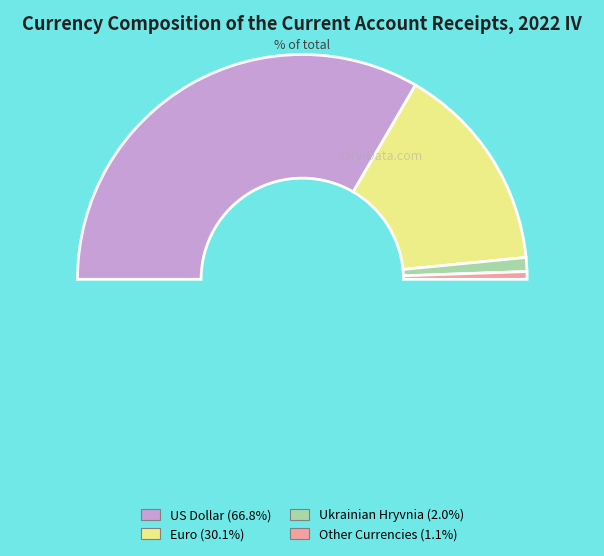

To the nearest percent, what is the combined percentage of US Dollar and Euro?

97%